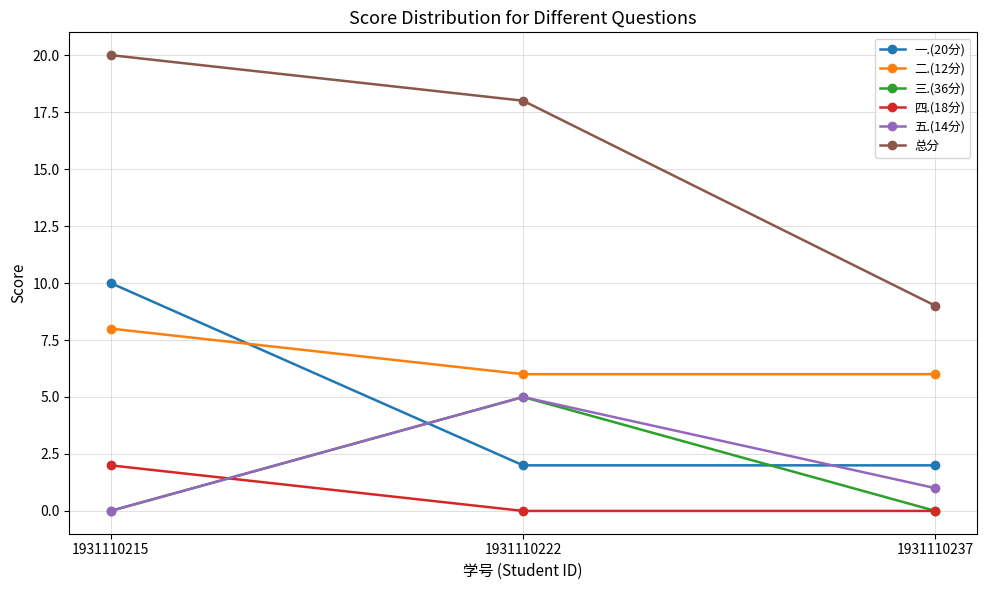

Reading left to right, extract all data points from this chart.

一.(20分): 10	2	2
二.(12分): 8	6	6
三.(36分): 0	5	0
四.(18分): 2	0	0
五.(14分): 0	5	1
总分: 20	18	9